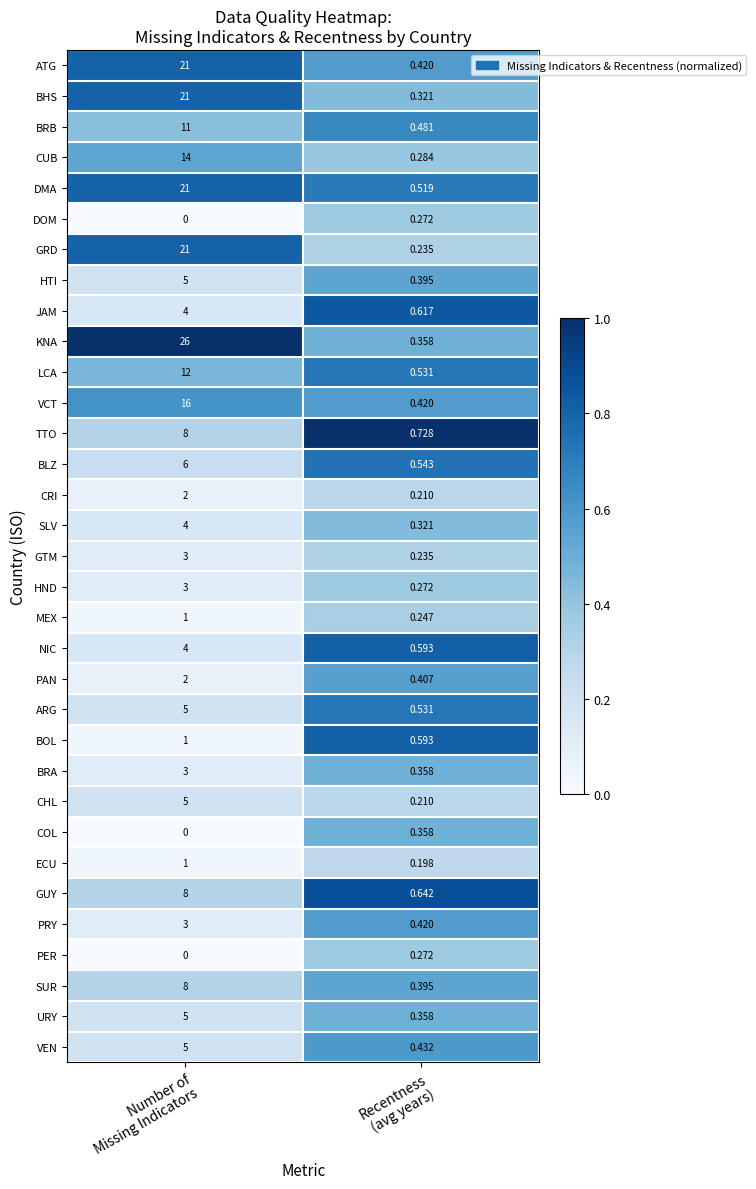

Which series has the largest total across all categories?

KNA